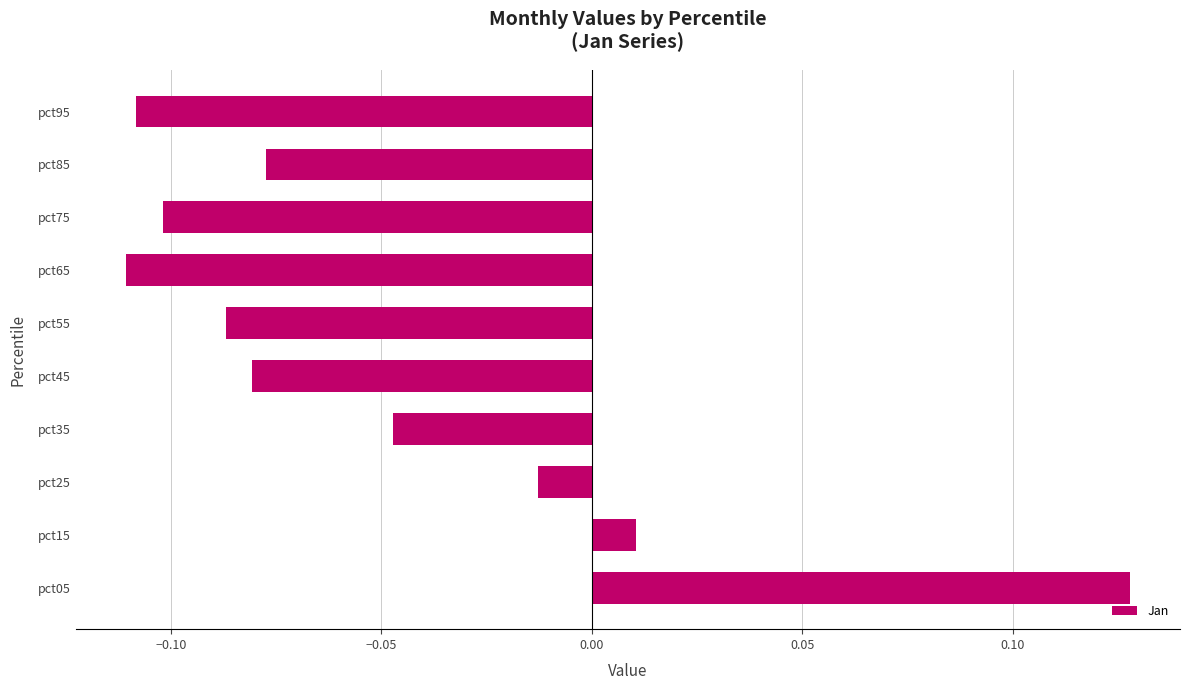

Which has a higher value, pct45 or pct55?

pct45